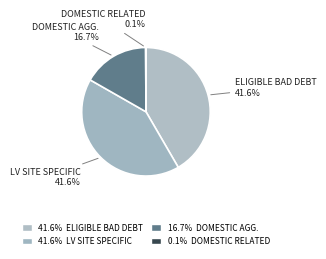

How many slices are in this pie chart?

4